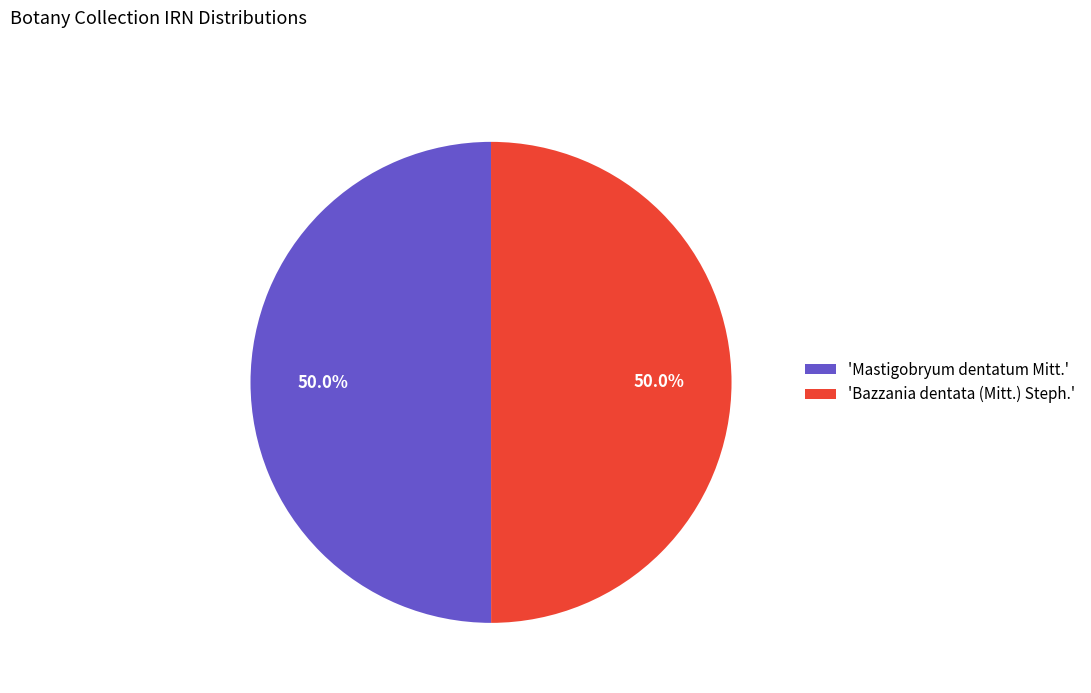

Approximately how many times larger is the value at 'Mastigobryum dentatum Mitt.' compared to 'Bazzania dentata (Mitt.) Steph.'?

1.0